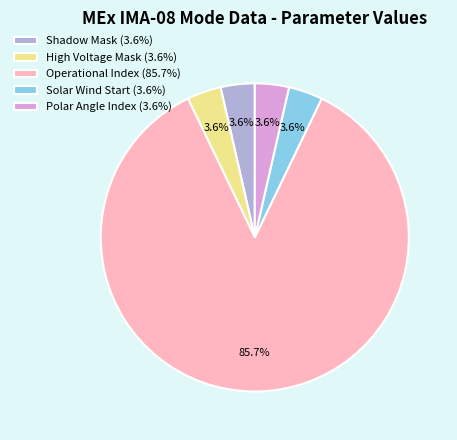

Is there a majority slice in this chart?

Yes